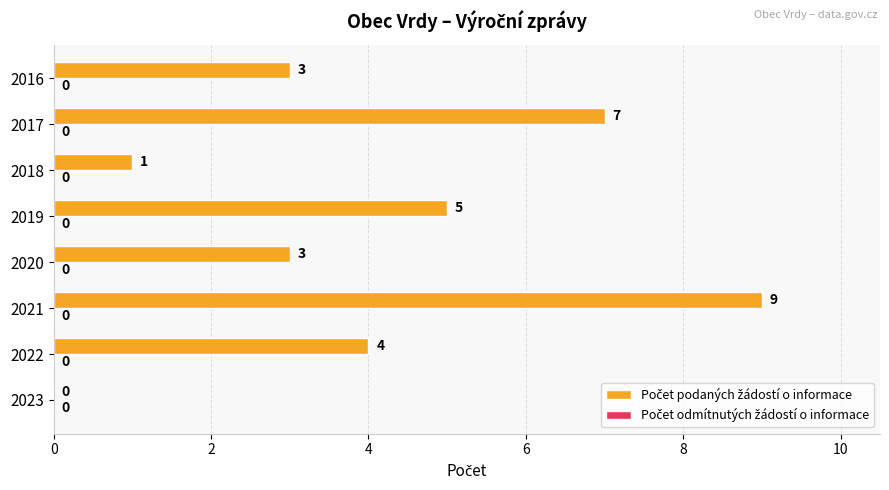

True or false: the data shows 1 at 2020.

False